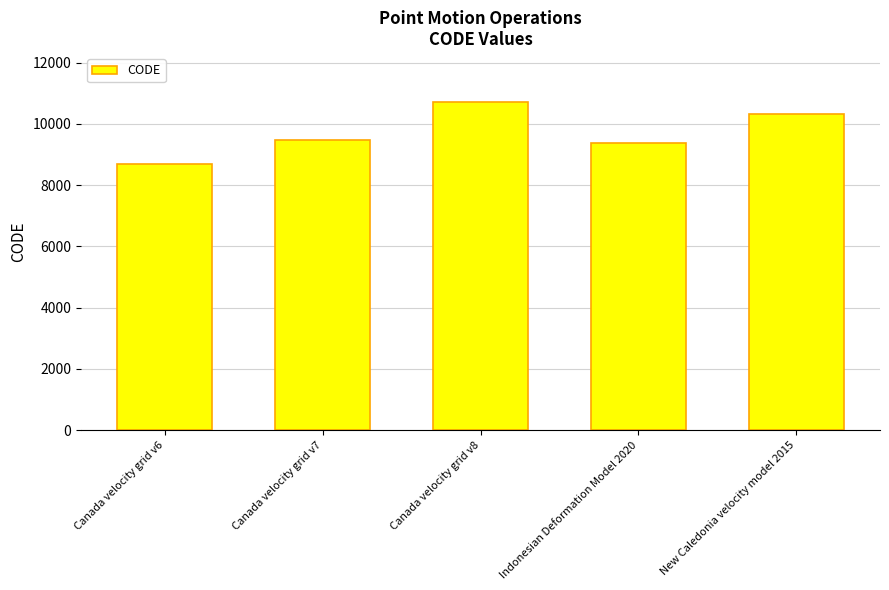

Count the number of categories in the chart.

5